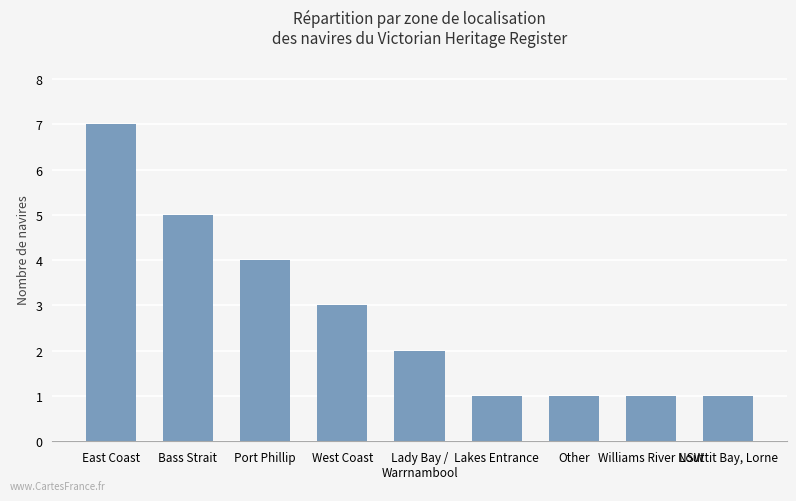

How many series are shown in this chart?

1